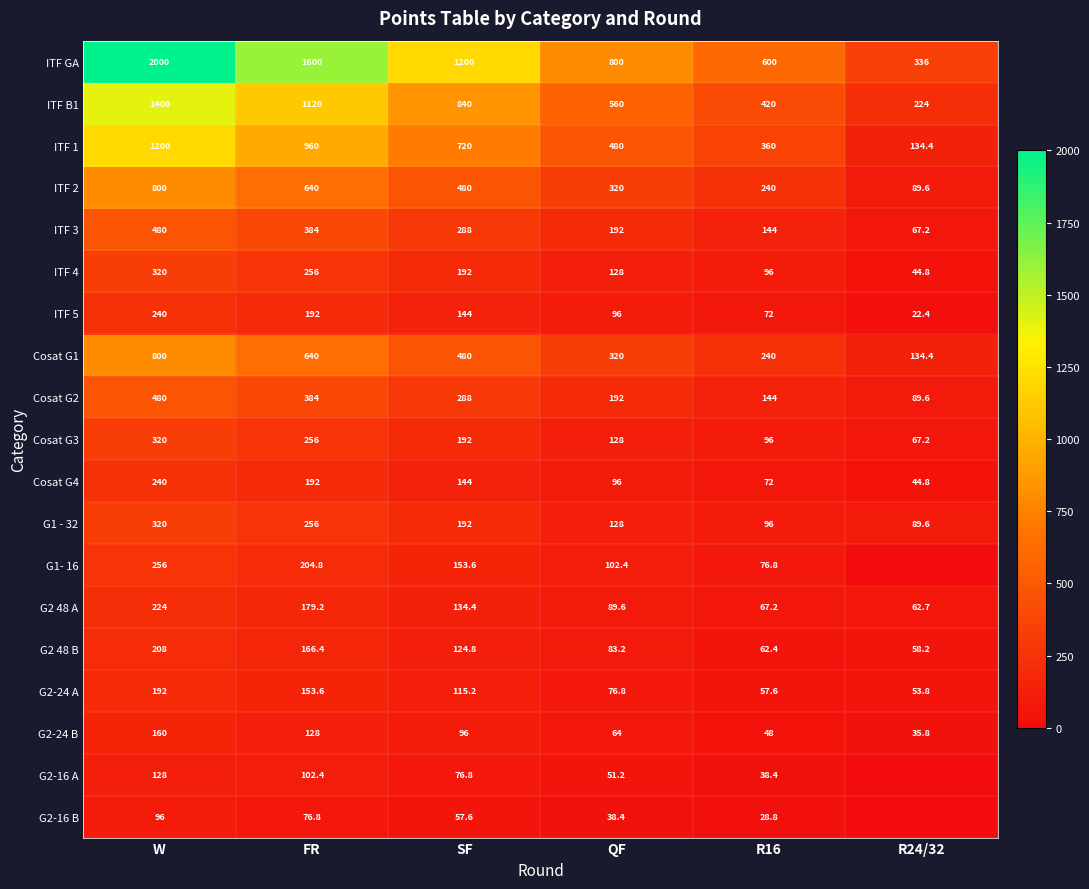

What is the minimum value for Cosat G1?

134.4